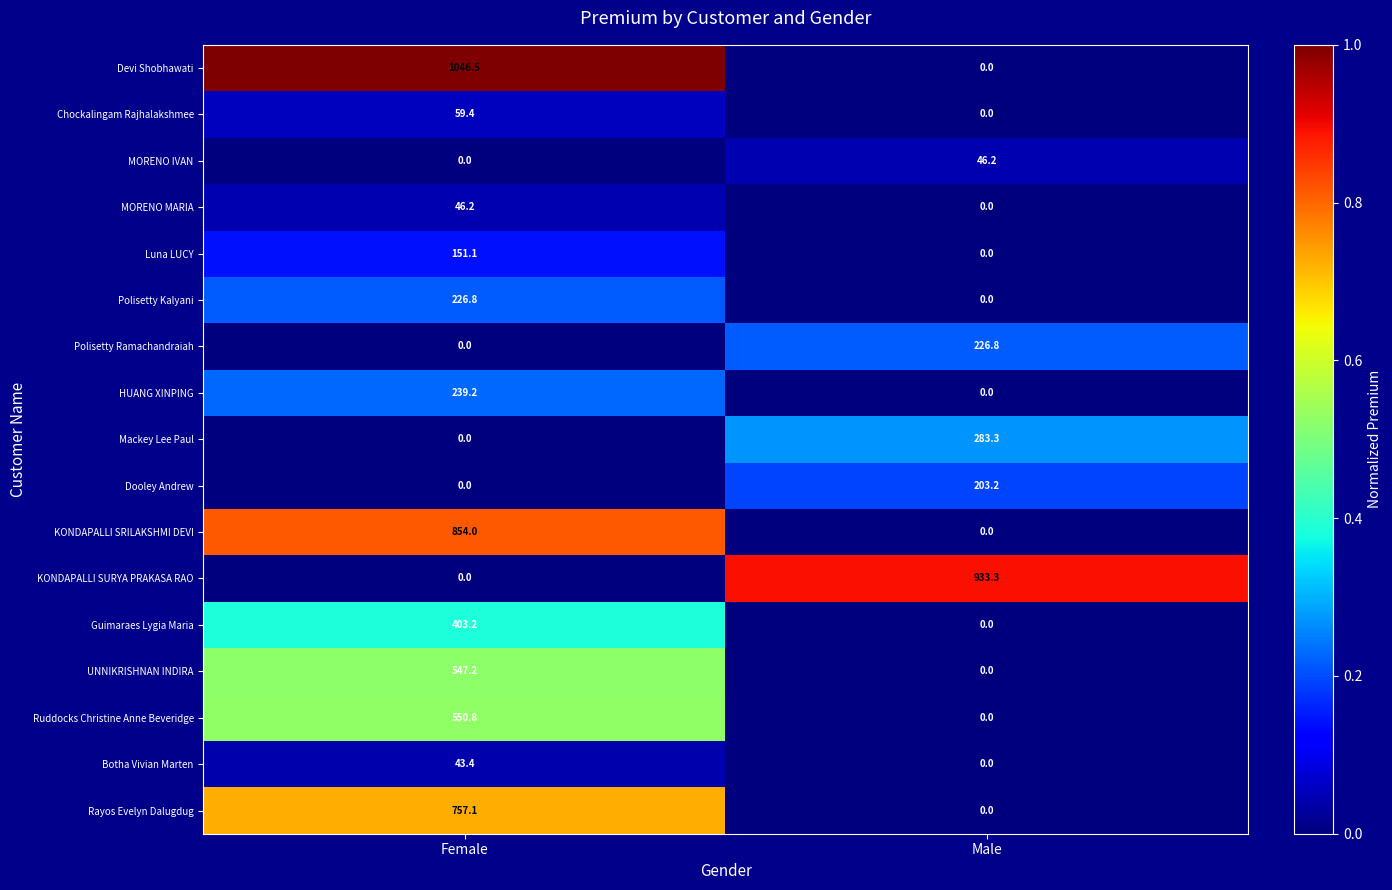

Where does the KONDAPALLI SURYA PRAKASA RAO series first go above 933?

Male